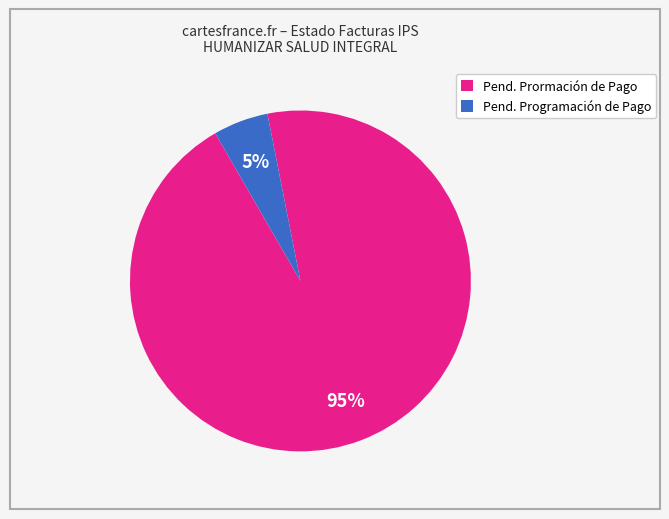

Is it true that Pend. Prormación de Pago is 82% of the pie?

False